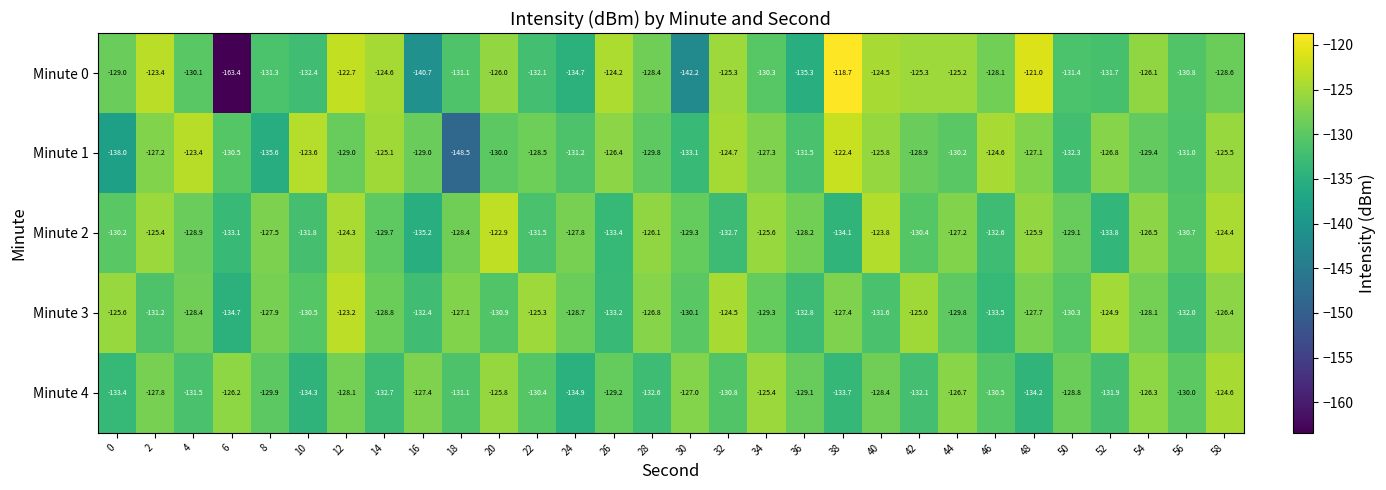

What is the minimum value shown in the chart?

-163.4